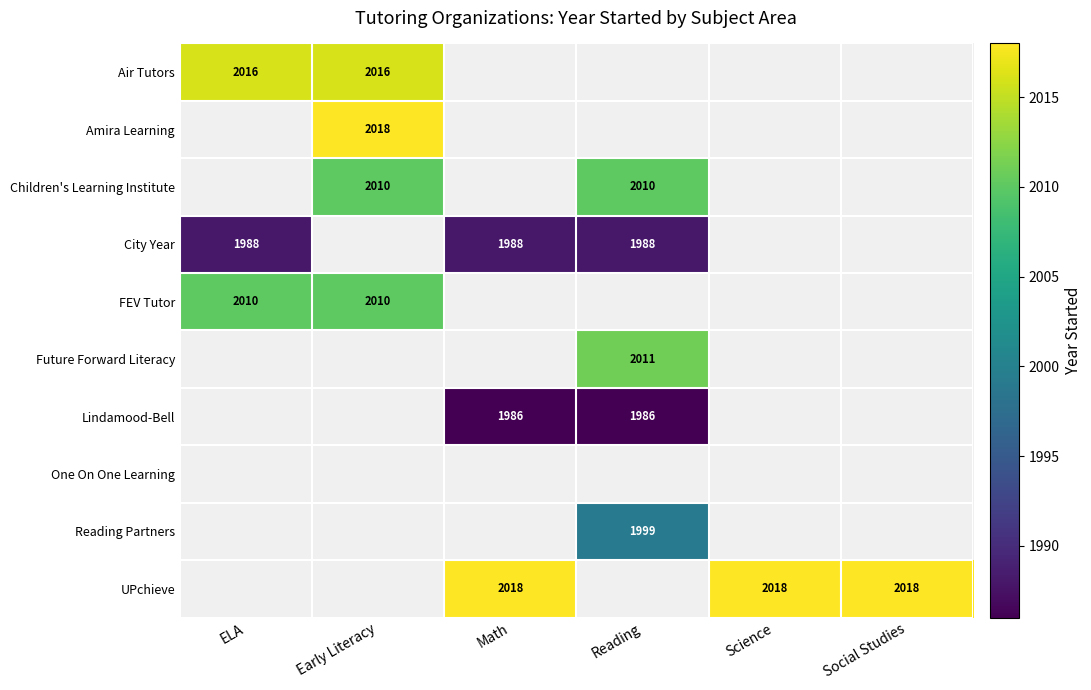

Between ELA and Reading, which is larger?

ELA